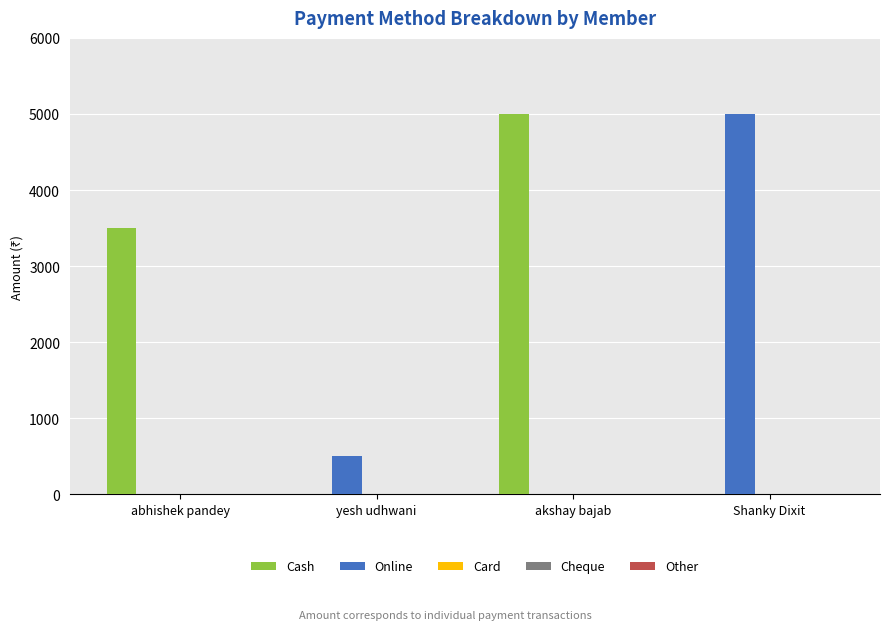

Is the value of Online at abhishek pandey greater than the value of Cash at abhishek pandey?

No